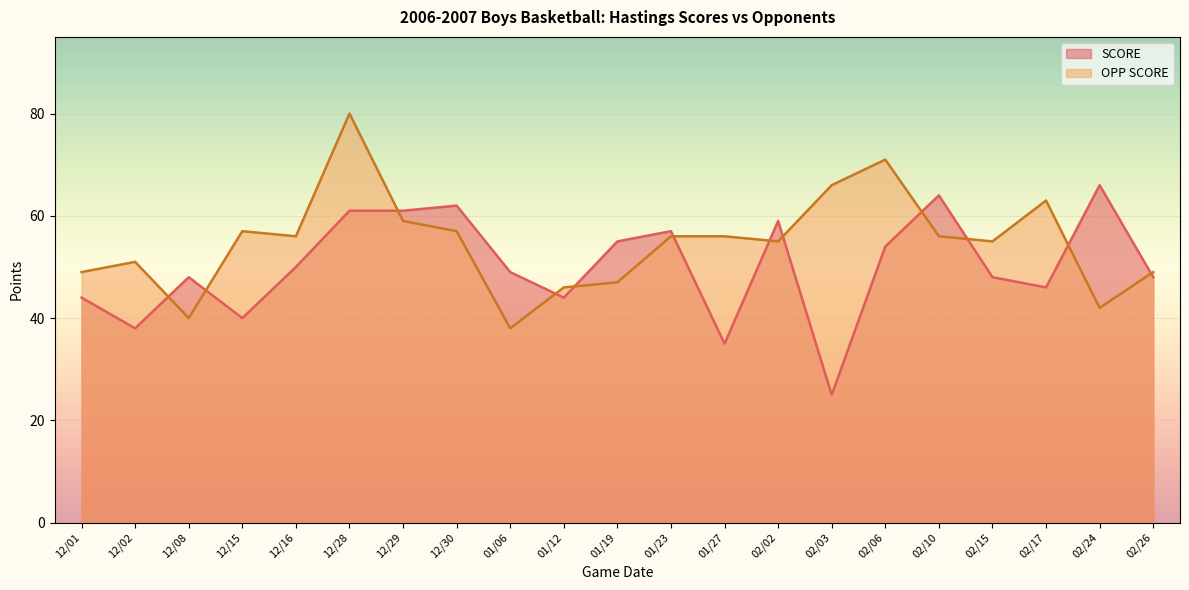

What is the greatest value displayed?

80